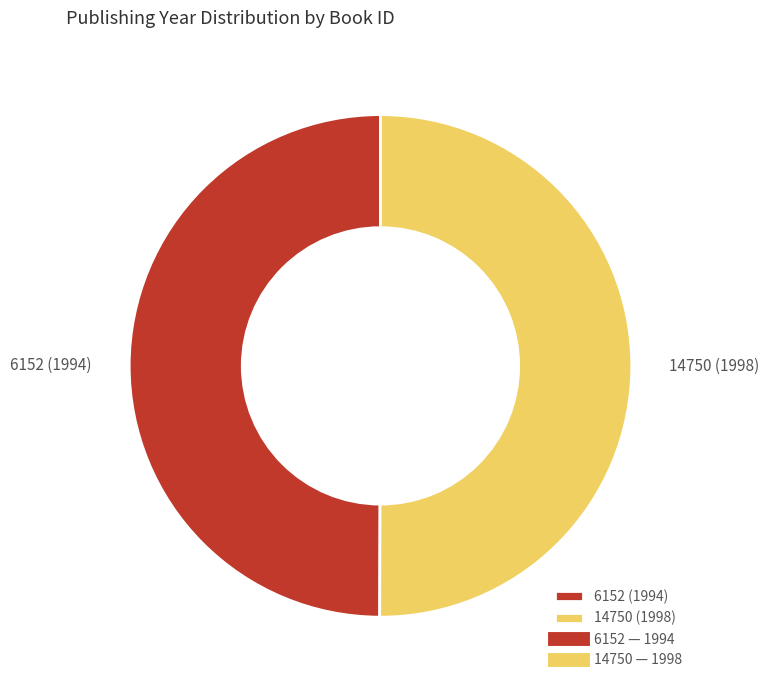

Approximately how many times larger is the value at 14750 (1998) compared to 6152 (1994)?

1.0